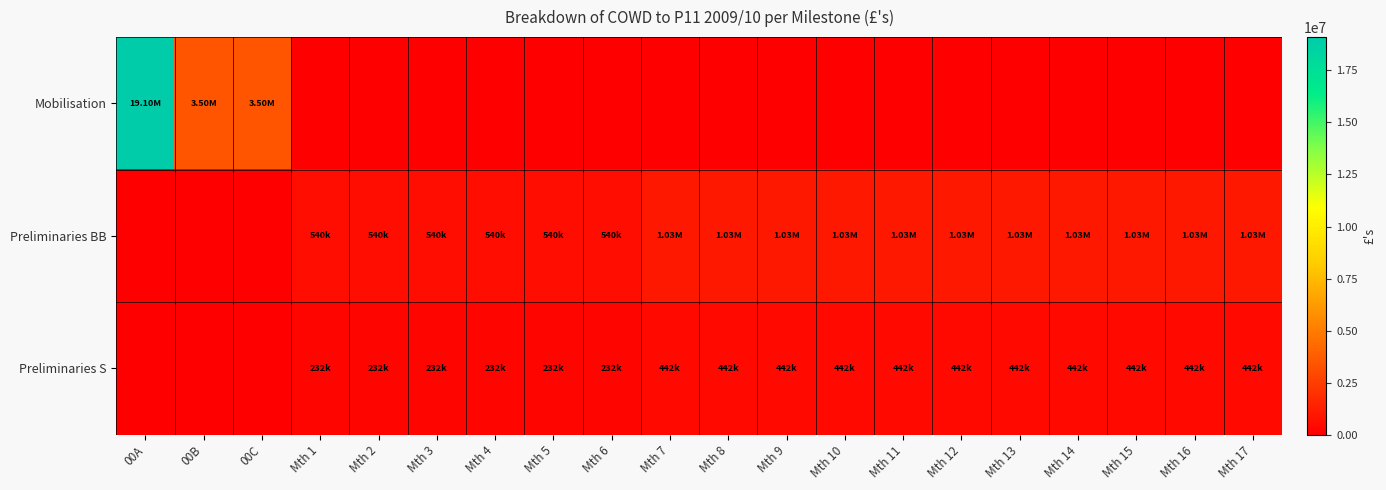

How many series are shown in this chart?

3